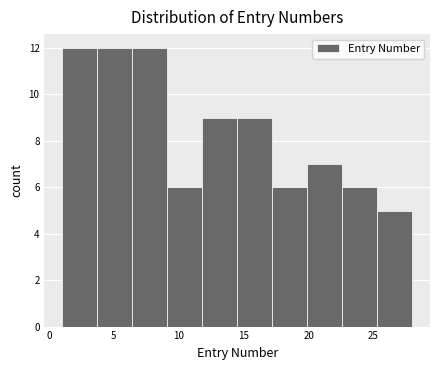

What is the height of the bar covering 14.5 to 17.2 on the x-axis? Neither the bar edges nor the heights are printed on the chart, so give them approximately, as read against the axes.

9